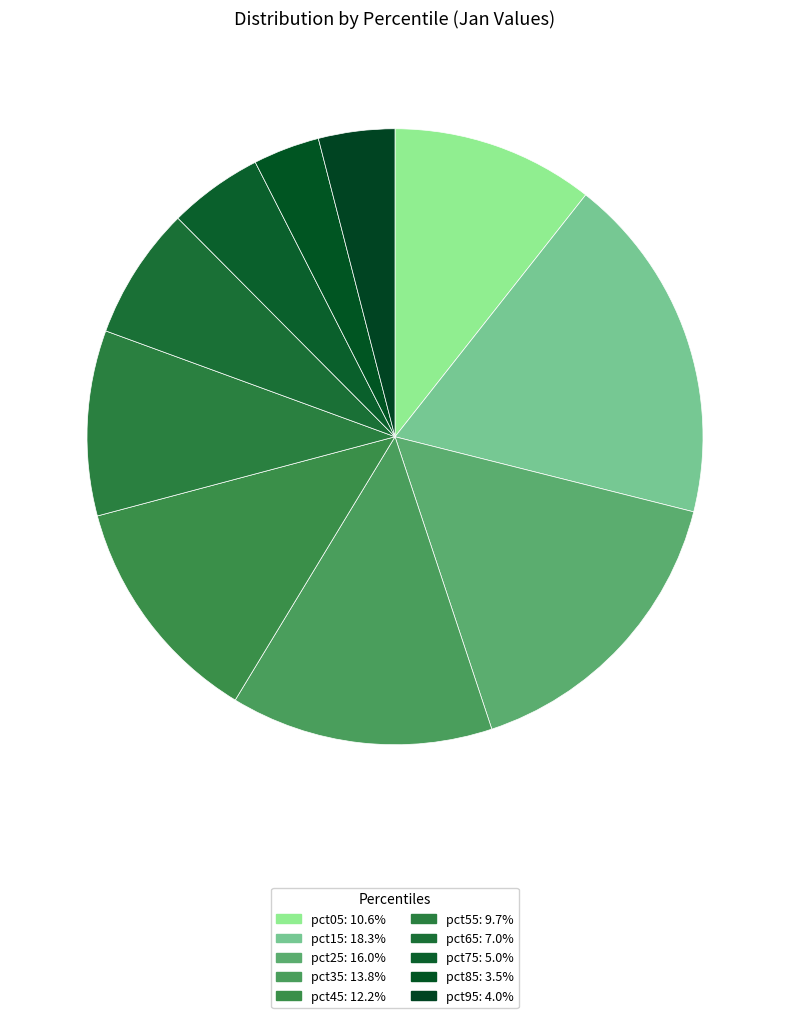

How many slices are in this pie chart?

10